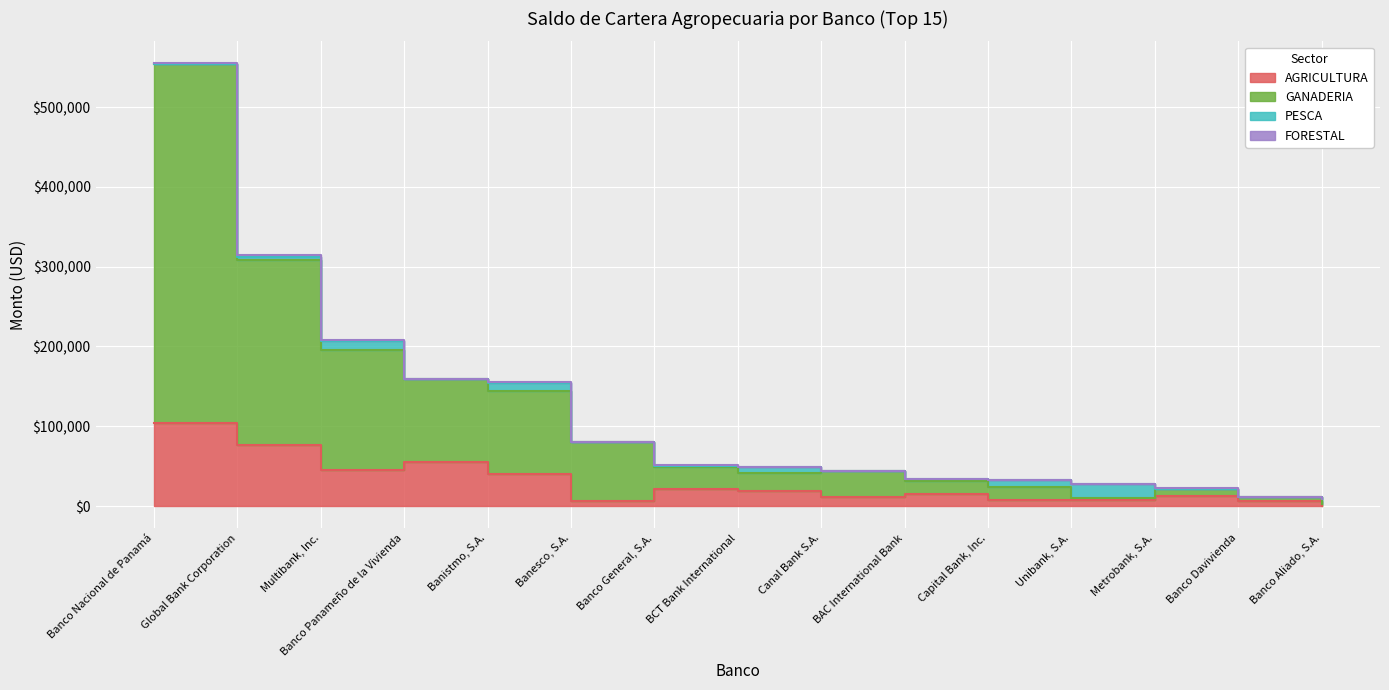

True or false: GANADERIA and AGRICULTURA intersect in this chart.

False